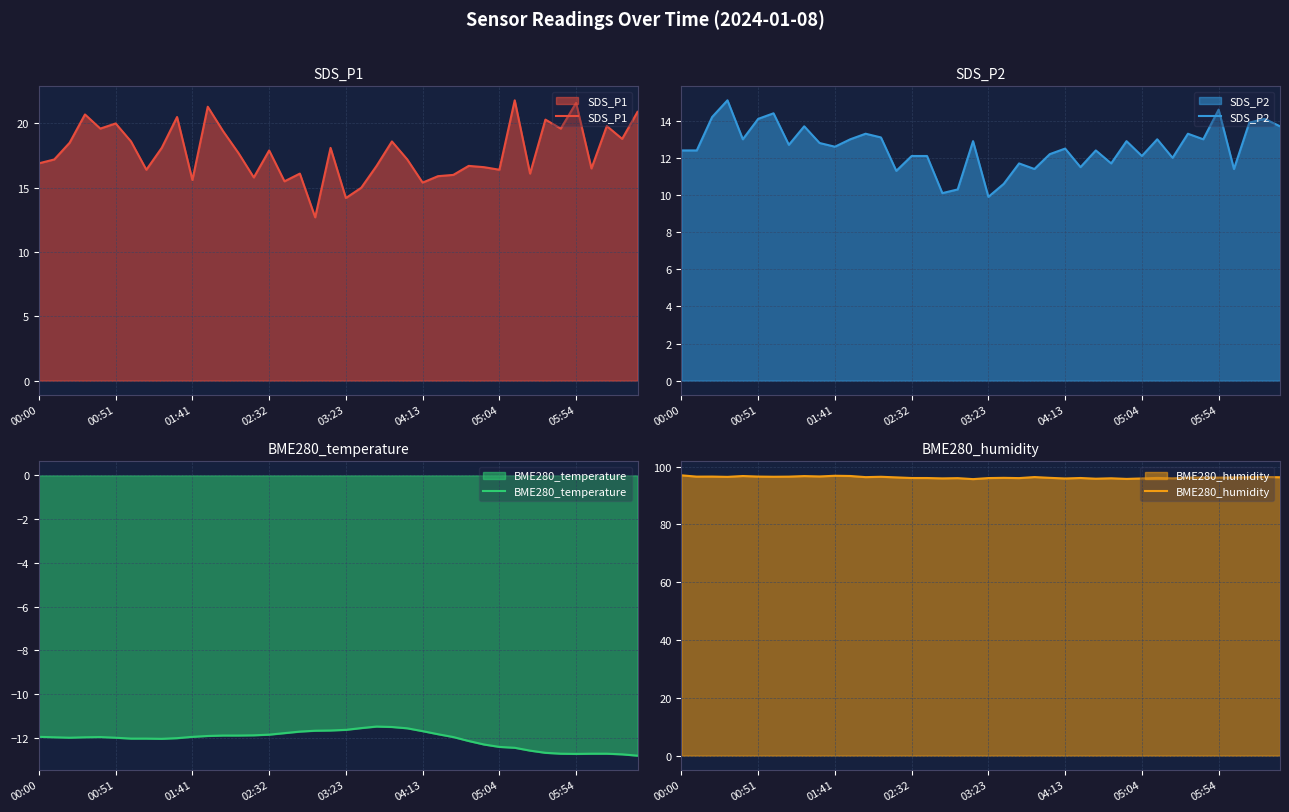

Reading left to right, extract all data points from this chart.

SDS_P1: 16.9	17.2	18.5	20.7	19.6	20.0	18.6	16.4	18.1	20.5	15.6	21.3	19.4	17.7	15.8	17.9	15.5	16.1	12.7	18.1	14.2	15.0	16.7	18.6	17.2	15.4	15.9	16.0	16.7	16.6	16.4	21.8	16.1	20.3	19.6	21.6	16.5	19.8	18.8	20.9
SDS_P2: 12.4	12.4	14.2	15.1	13.0	14.1	14.4	12.7	13.7	12.8	12.6	13.0	13.3	13.1	11.3	12.1	12.1	10.1	10.3	12.9	9.9	10.6	11.7	11.4	12.2	12.5	11.5	12.4	11.7	12.9	12.1	13.0	12.0	13.3	13.0	14.6	11.4	13.9	14.1	13.7
BME280_temperature: -11.9	-12.0	-12.0	-12.0	-12.0	-12.0	-12.0	-12.0	-12.0	-12.0	-11.9	-11.9	-11.9	-11.9	-11.9	-11.8	-11.8	-11.7	-11.7	-11.7	-11.6	-11.6	-11.5	-11.5	-11.6	-11.7	-11.8	-12.0	-12.1	-12.3	-12.4	-12.4	-12.6	-12.7	-12.7	-12.7	-12.7	-12.7	-12.8	-12.8
BME280_humidity: 97.0	96.5	96.6	96.5	96.8	96.6	96.5	96.5	96.7	96.6	96.8	96.8	96.4	96.5	96.3	96.1	96.1	95.9	96.0	95.7	96.0	96.1	96.0	96.4	96.1	95.9	96.1	95.8	96.0	95.8	95.9	96.1	95.9	96.2	96.2	96.2	96.3	96.3	96.4	96.3